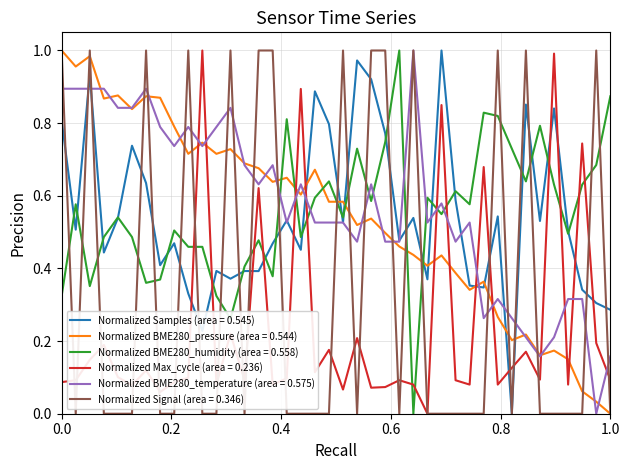

Which series ends up on top after the final intersection of Normalized BME280_pressure (area = 0.544) and Normalized BME280_humidity (area = 0.558)?

Normalized BME280_humidity (area = 0.558)